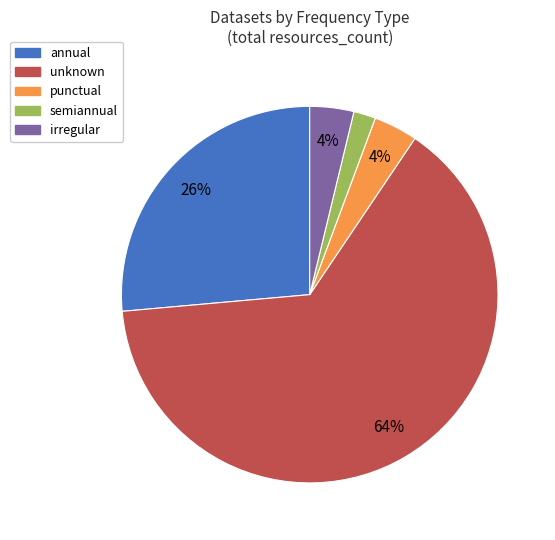

To the nearest percent, what is the average slice percentage?

20%